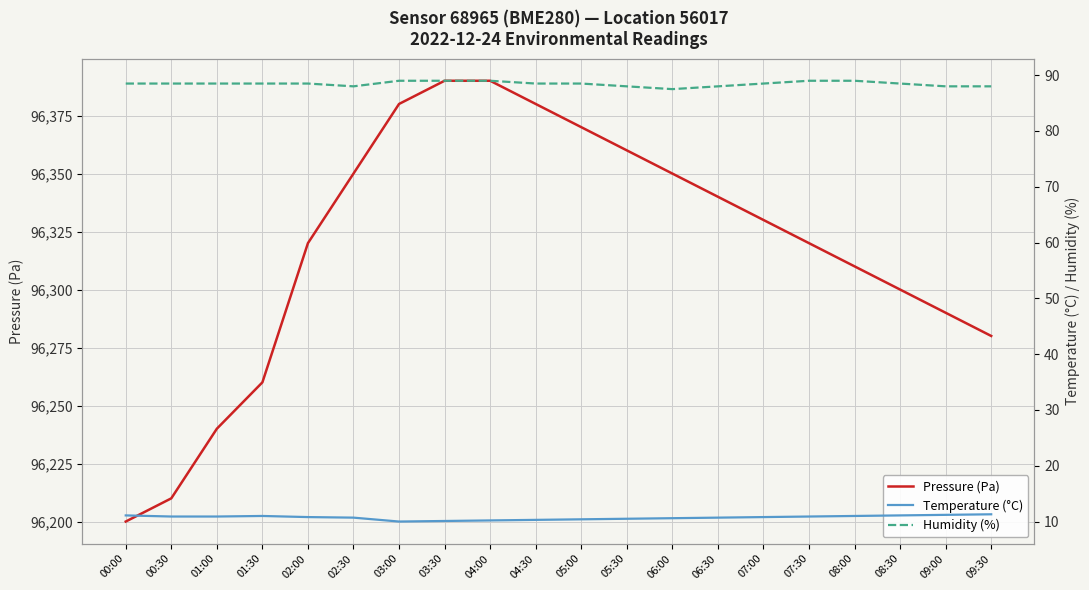

Count the Humidity (%) values in the range 88 to 89.

19